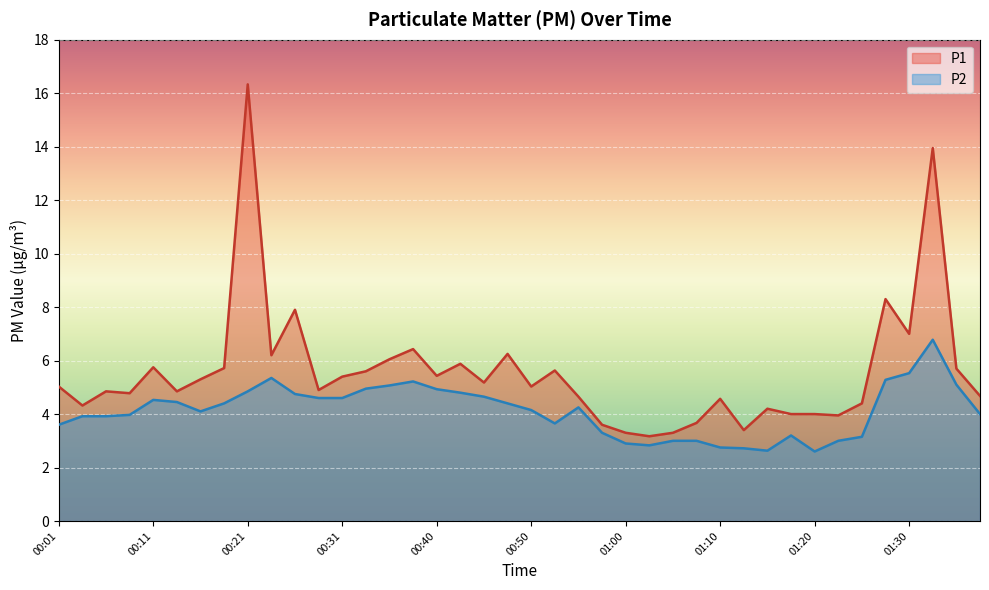

The P1 series shows 6.2 at 00:48. True or false?

True